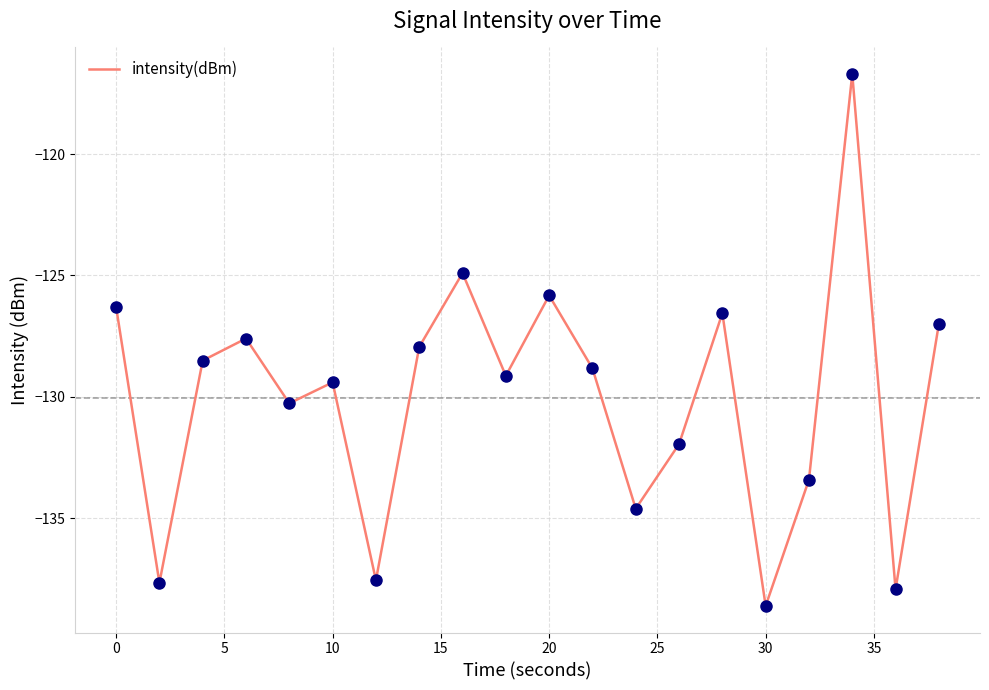

What is the maximum value shown in the chart?

-116.7